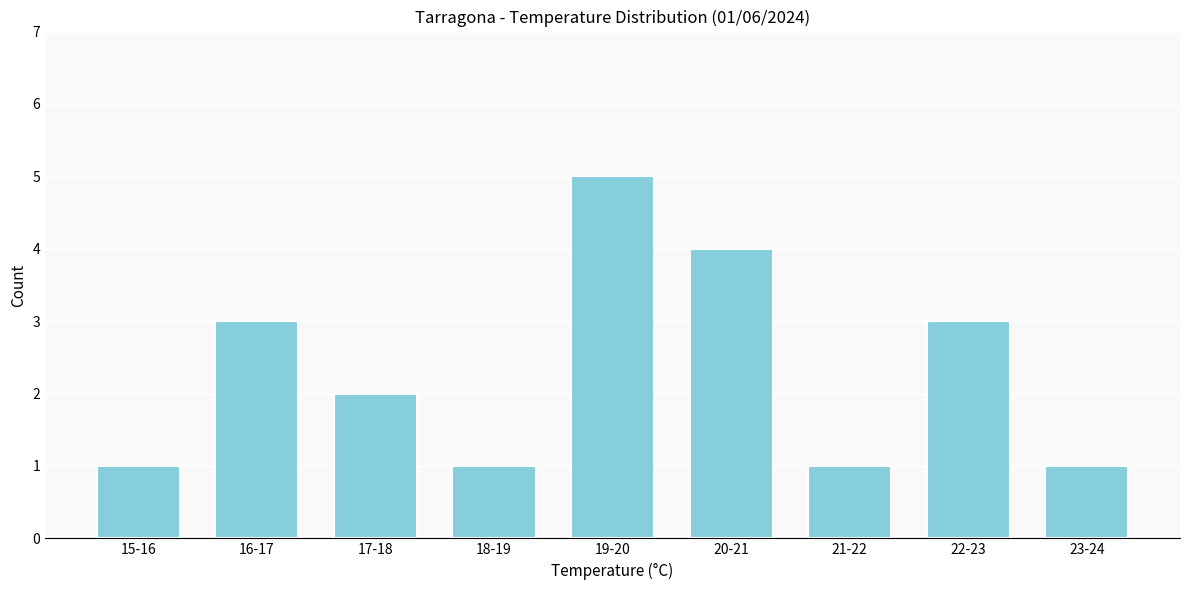

Reading left to right, extract all data points from this chart.

15-16=1	16-17=3	17-18=2	18-19=1	19-20=5	20-21=4	21-22=1	22-23=3	23-24=1